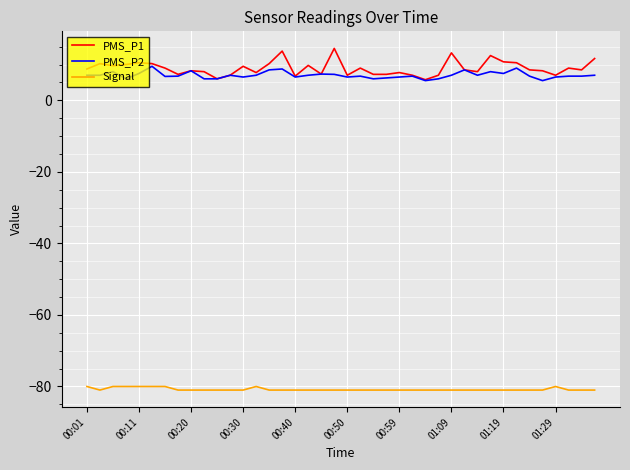

What is the maximum value shown in the chart?

14.5